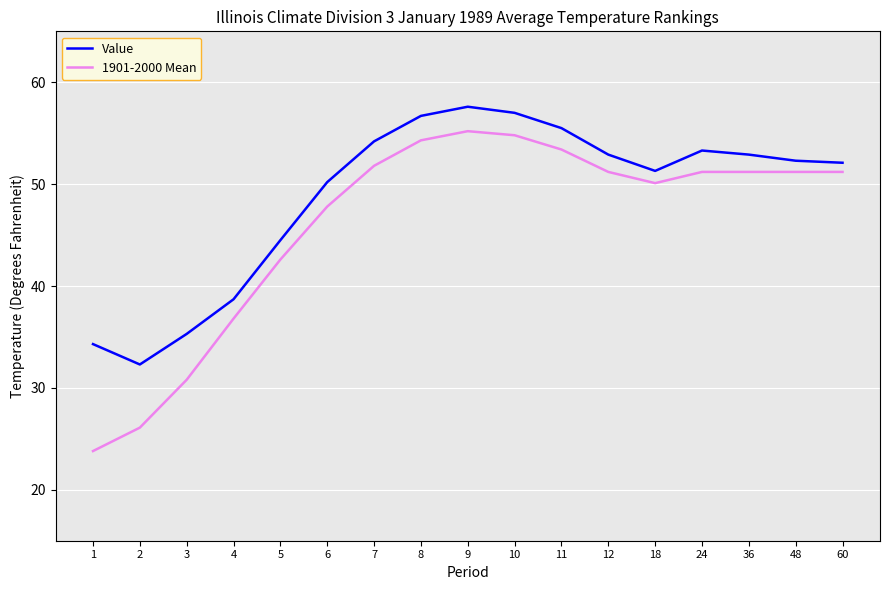

True or false: Value and 1901-2000 Mean intersect in this chart.

False